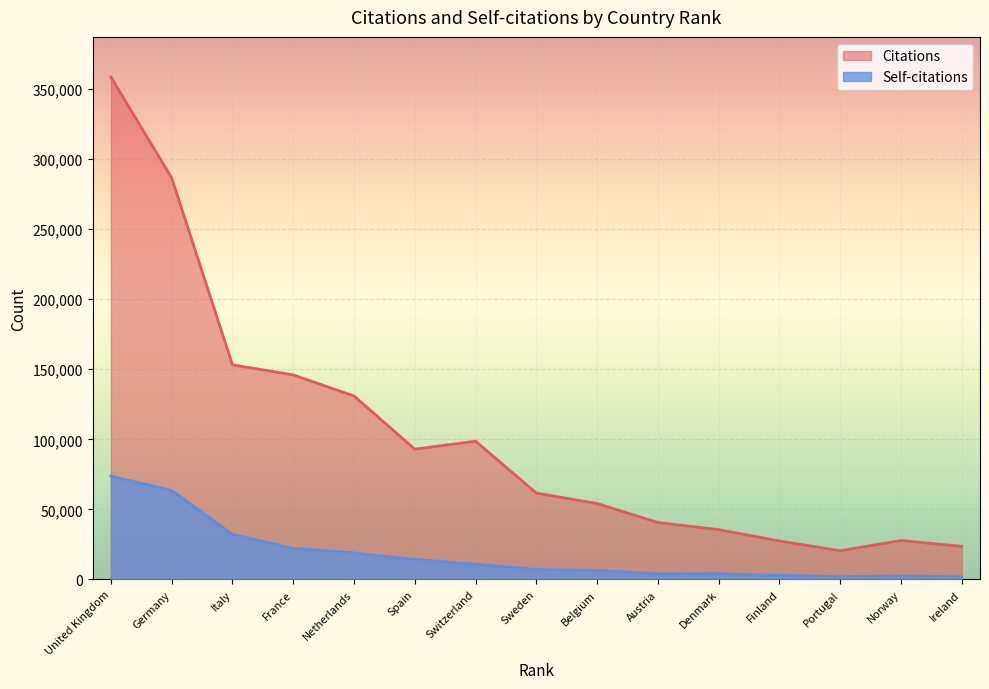

Where does the Citations series first go above 61634?

United Kingdom